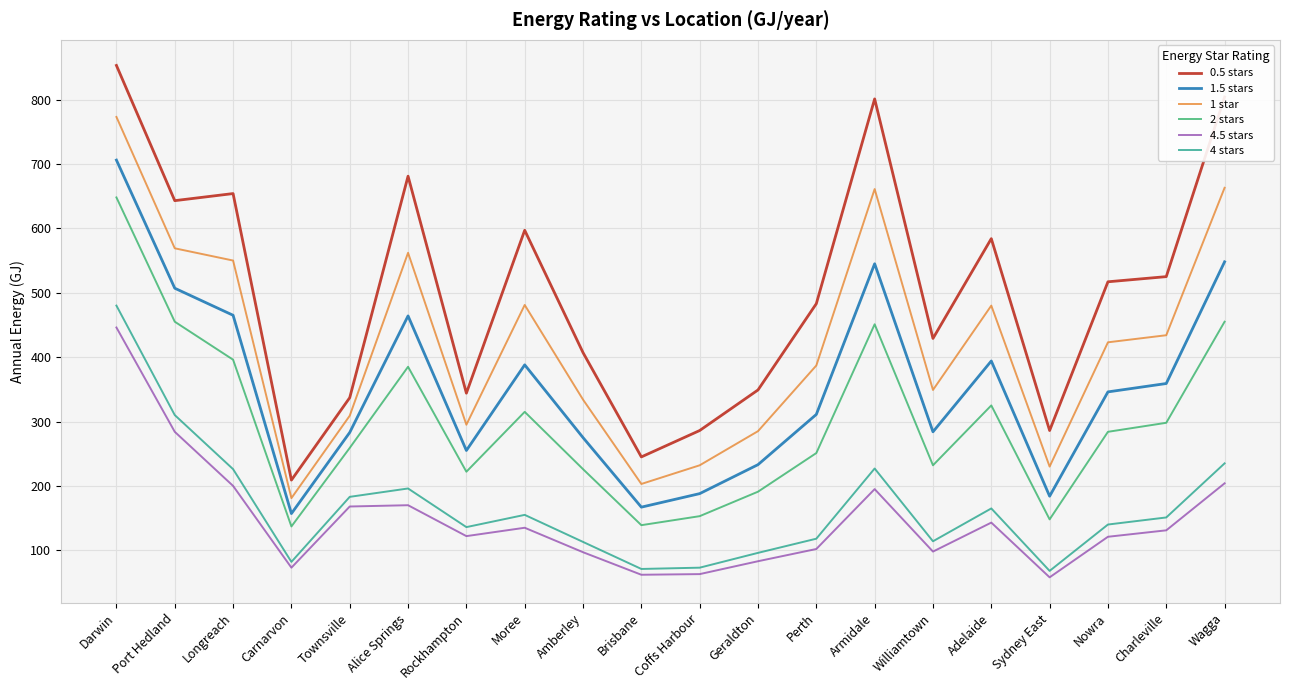

What is the difference between the maximum and minimum values in the 1 star series?

592